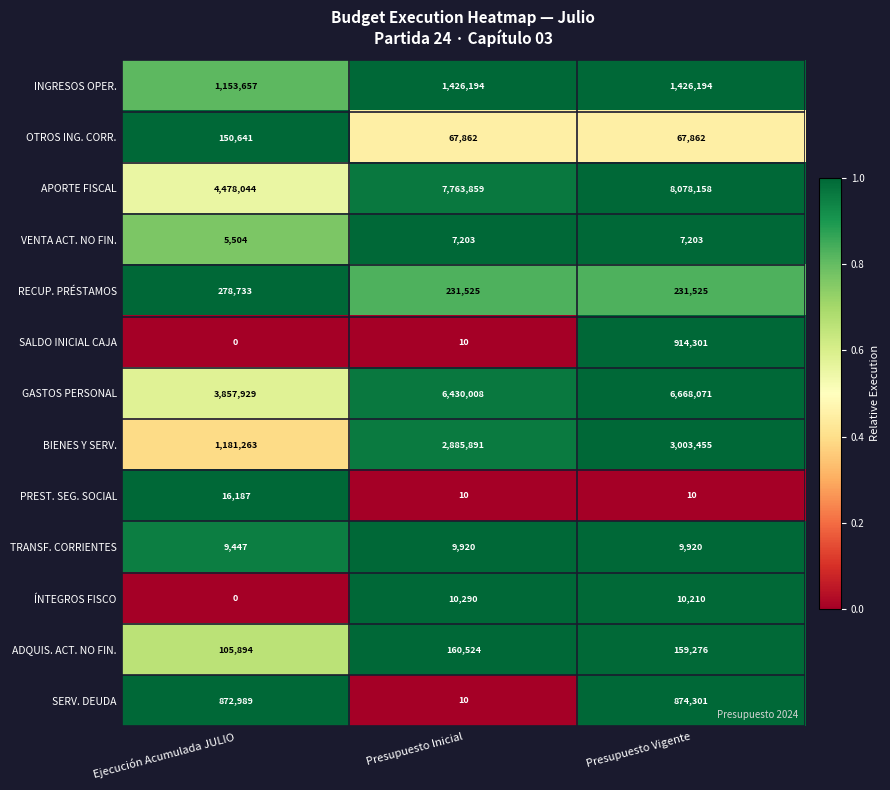

At which category does the chart reach its peak across all series?

Presupuesto Vigente